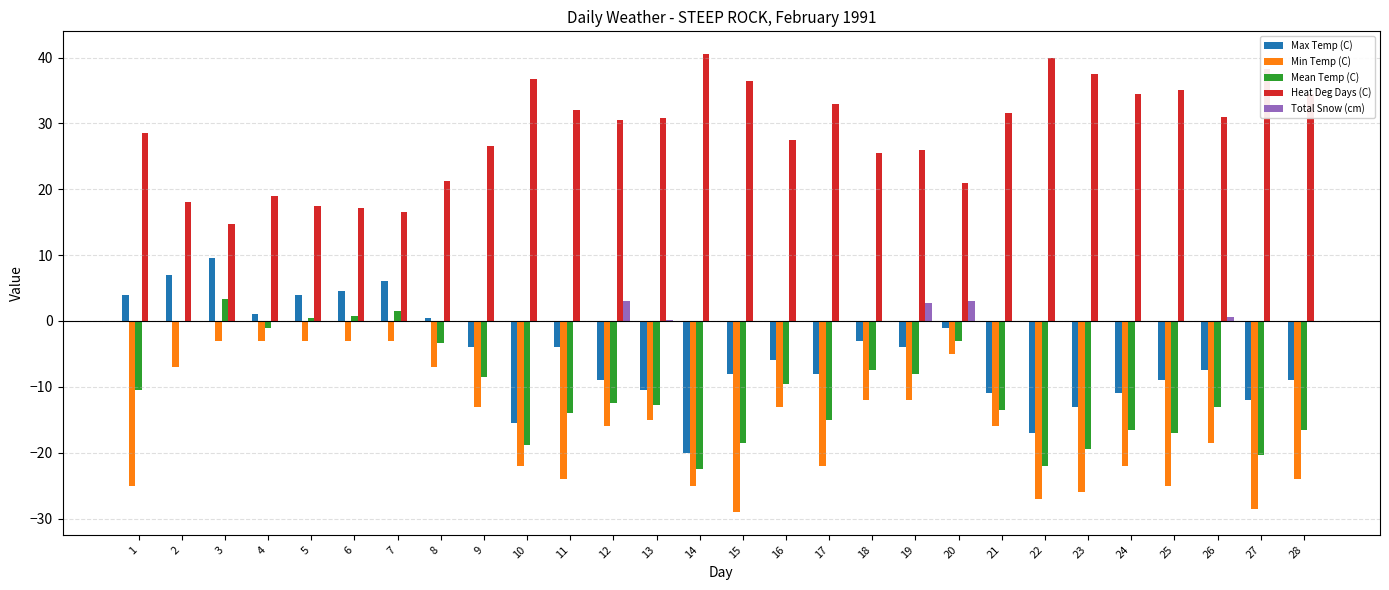

Which series has the largest total across all categories?

Heat Deg Days (C)